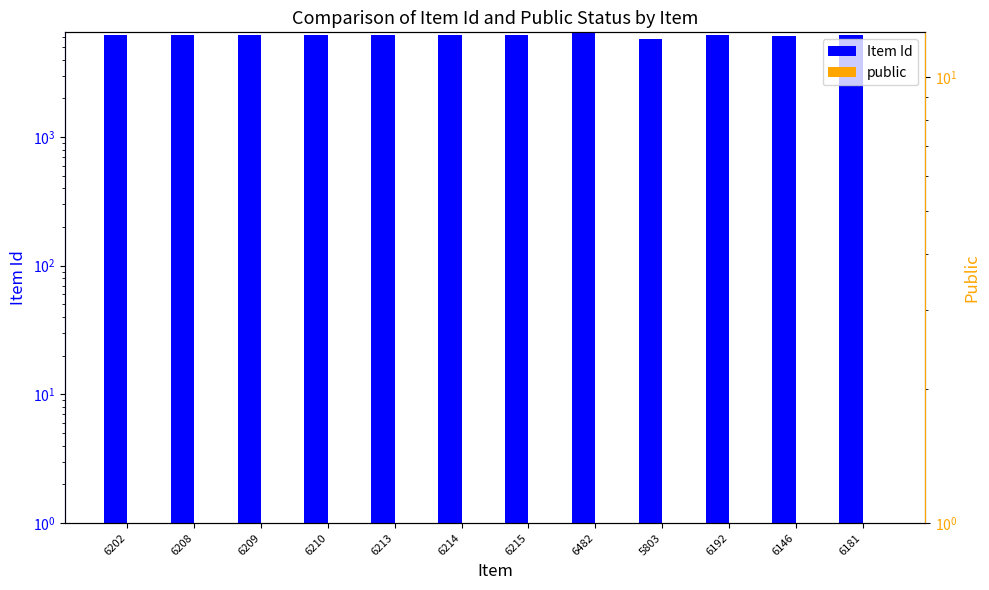

What are all the series names shown in the legend?

Item Id, public